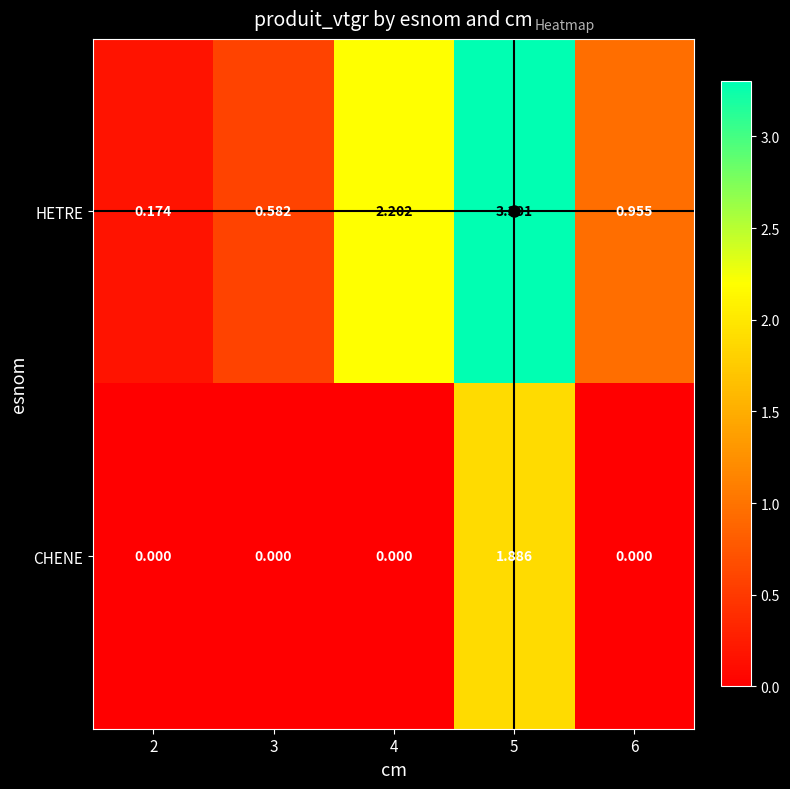

Which series has the largest total across all categories?

HETRE